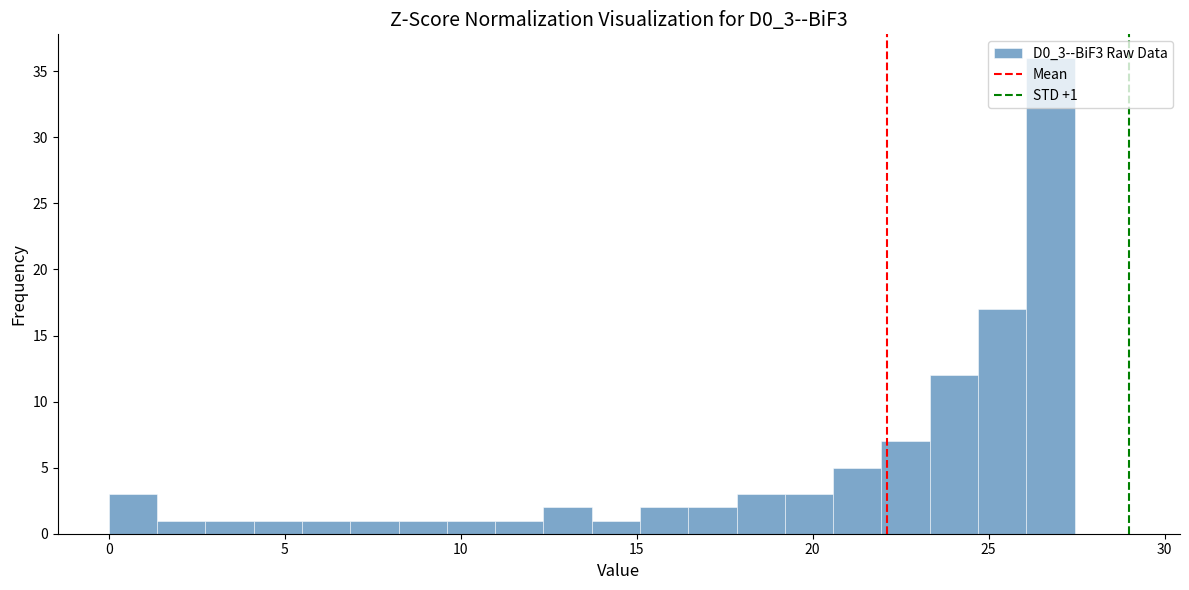

Around what value on the x-axis is the tallest bar? Give the approximate position of its centre, as read against the axis.

27.0